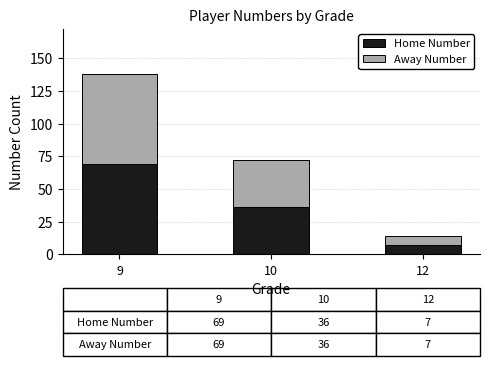

The value of Home Number at 9 is 24. True or false?

False